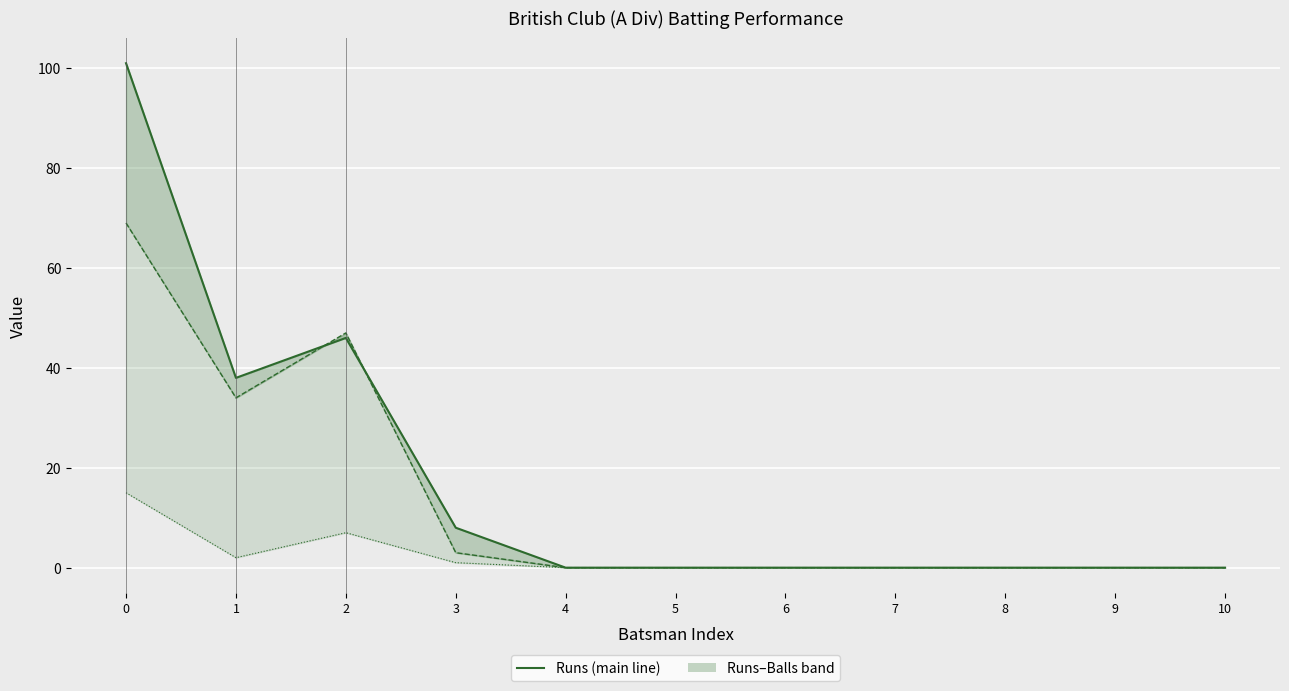

At which category does Balls reach its first local peak?

2